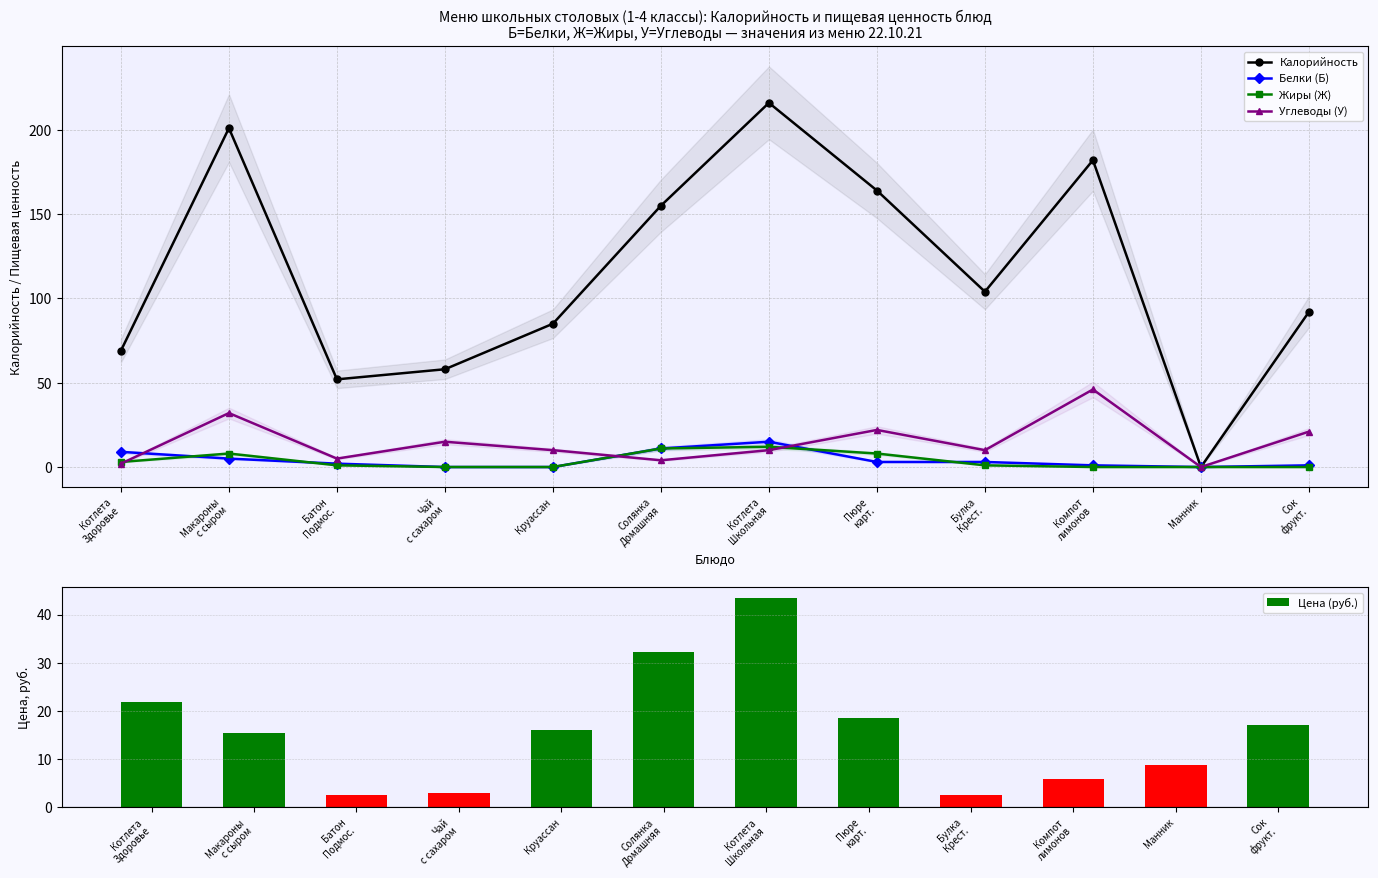

What is the difference between the maximum and second lowest values in the Углеводы (У) series?

44